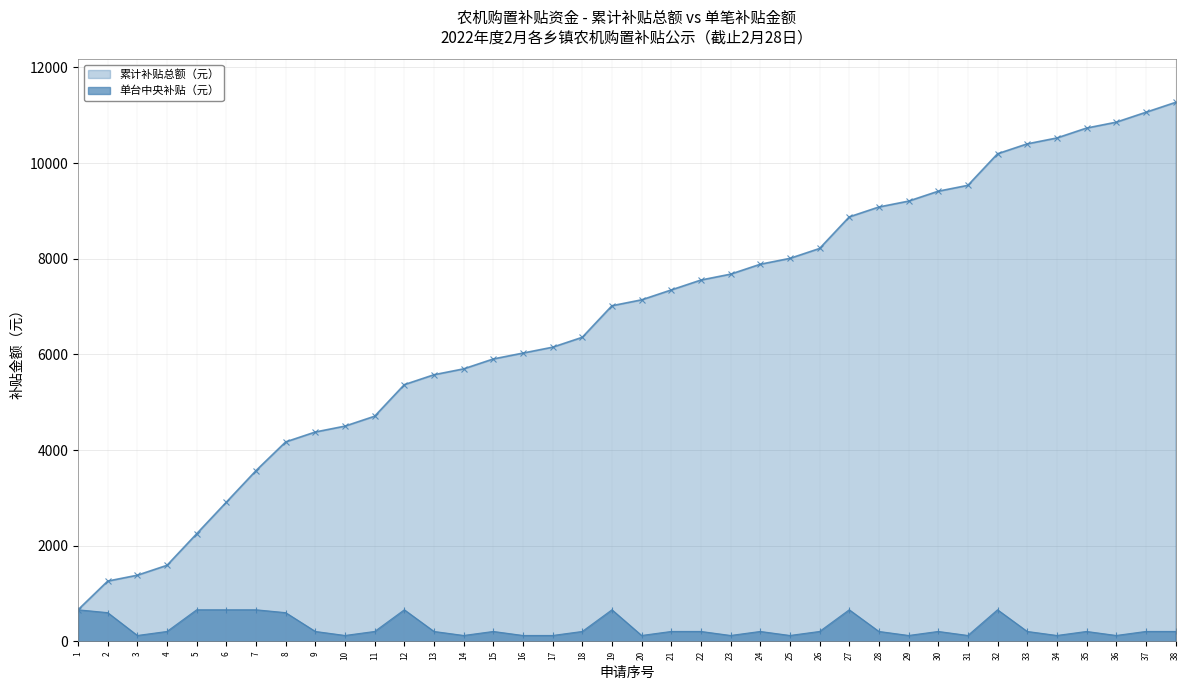

Which label corresponds to the smallest value in the chart?

3